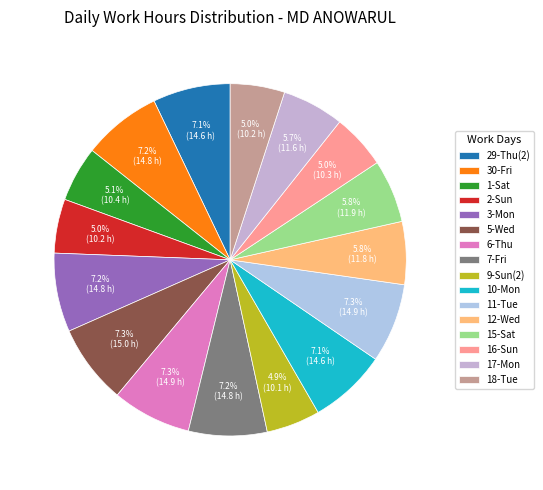

What is the smallest slice in the pie chart?

9-Sun(2)